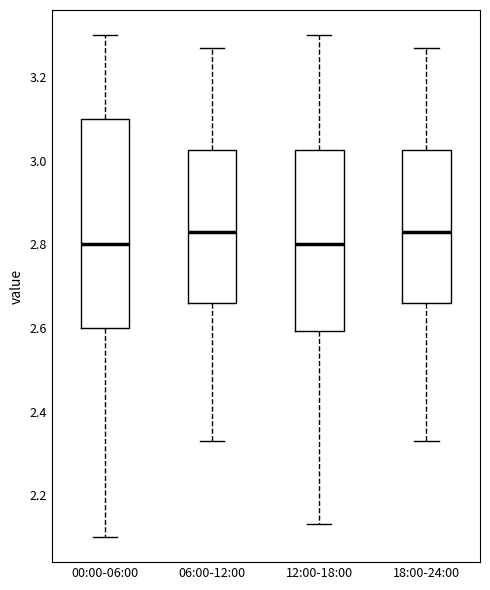

Reading left to right, transcribe this box plot: for each box, give where its median line is, the range the box spans, and where its two whiskers end, as read against the y-axis. The values are not printed on the chart, so give them approximately, as read against the axis.

00:00-06:00: median 2.80, box 2.60 to 3.10, whiskers 2.10 to 3.30
06:00-12:00: median 2.84, box 2.66 to 3.02, whiskers 2.34 to 3.28
12:00-18:00: median 2.80, box 2.60 to 3.02, whiskers 2.14 to 3.30
18:00-24:00: median 2.84, box 2.66 to 3.02, whiskers 2.34 to 3.28